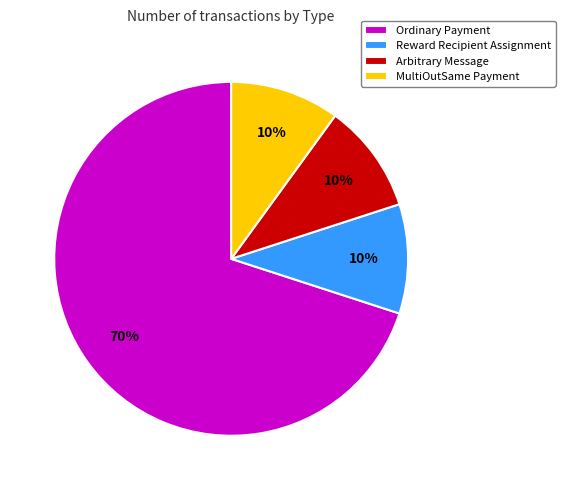

To the nearest percent, what percentage of the pie is MultiOutSame Payment?

10%